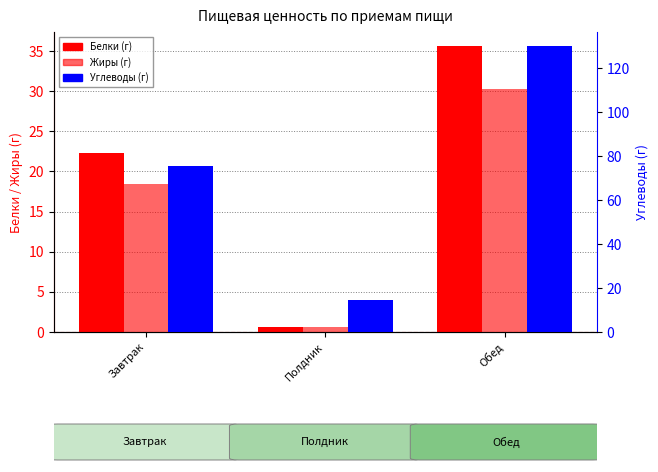

What is the minimum value for Жиры?

0.6